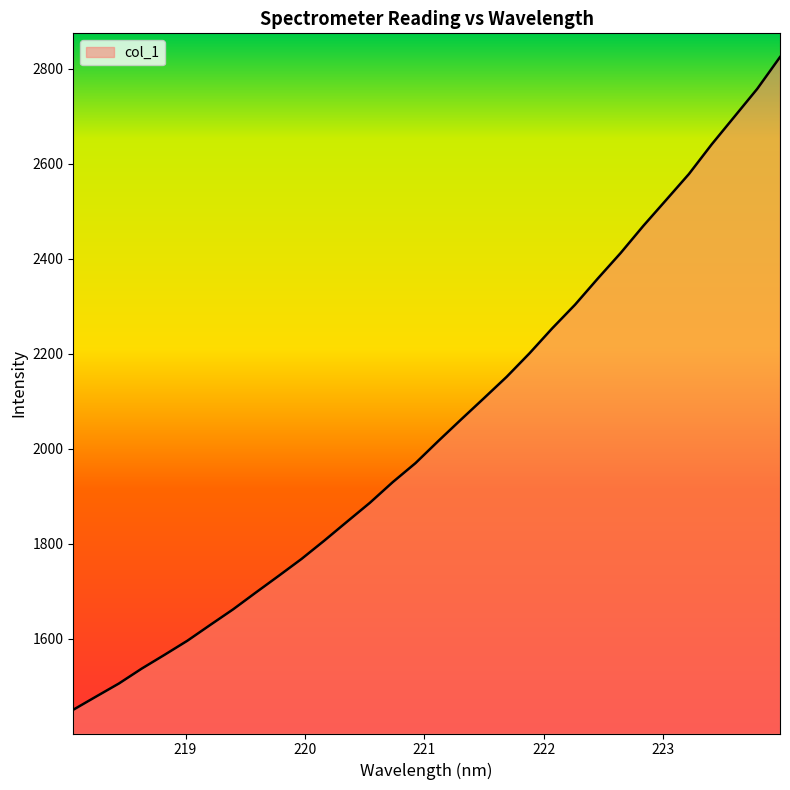

What is the greatest value displayed?

2824.1